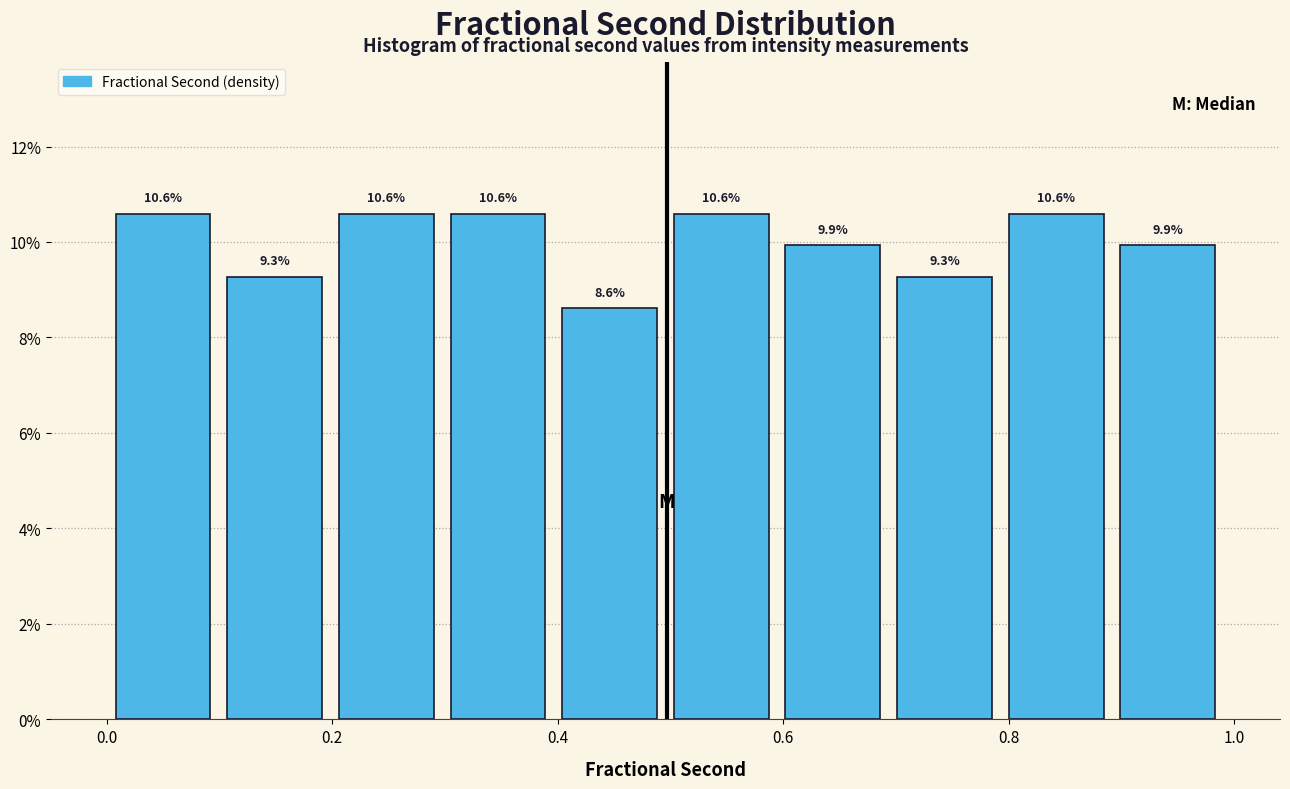

Reading left to right, transcribe this chart: for each bar, give the range it covers on the x-axis and its height. The bar edges are not printed on the chart, so give them approximately, as read against the axis.

0.0 to 0.1: 10.6
0.1 to 0.2: 9.3
0.2 to 0.3: 10.6
0.3 to 0.4: 10.6
0.4 to 0.5: 8.6
0.5 to 0.6: 10.6
0.6 to 0.7: 9.9
0.7 to 0.8: 9.3
0.8 to 0.9: 10.6
0.9 to 1.0: 9.9